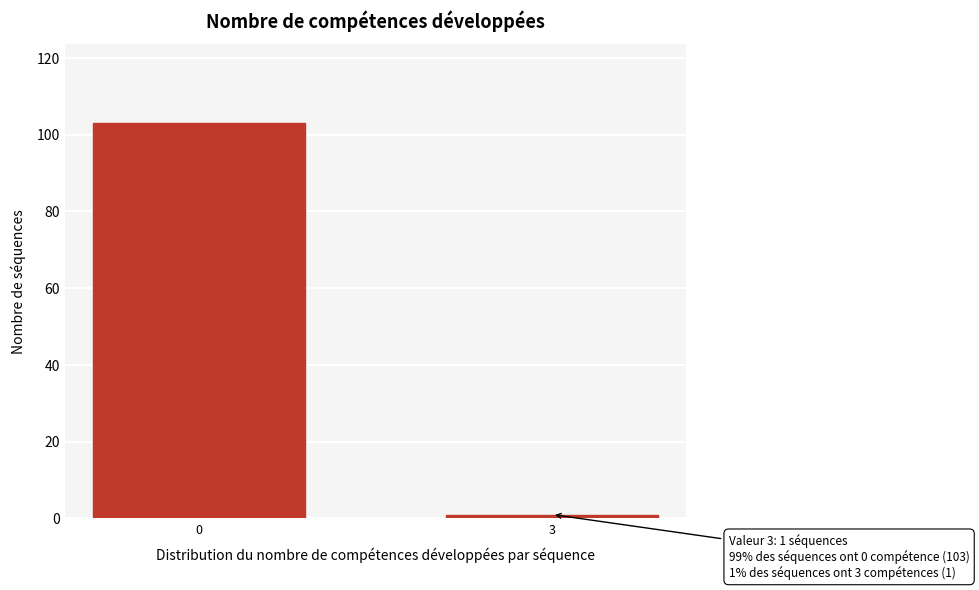

Reading left to right, list all the values displayed in this chart.

103	1